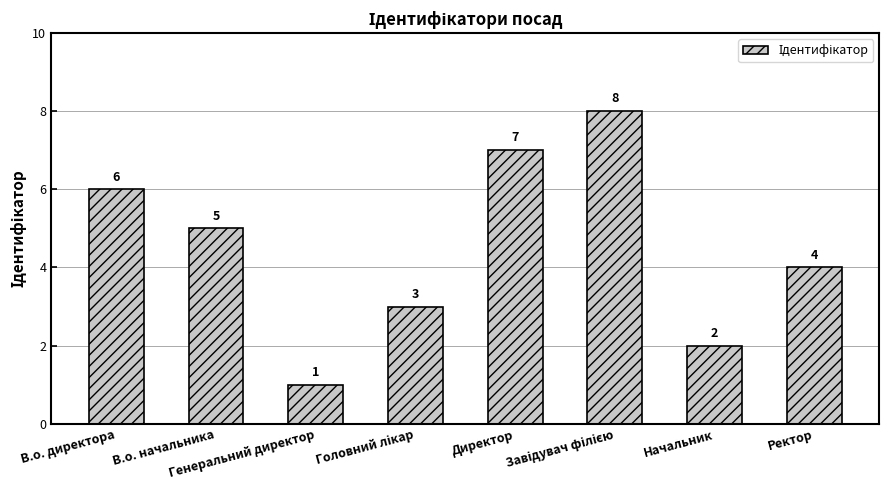

What is the minimum value shown in the chart?

1